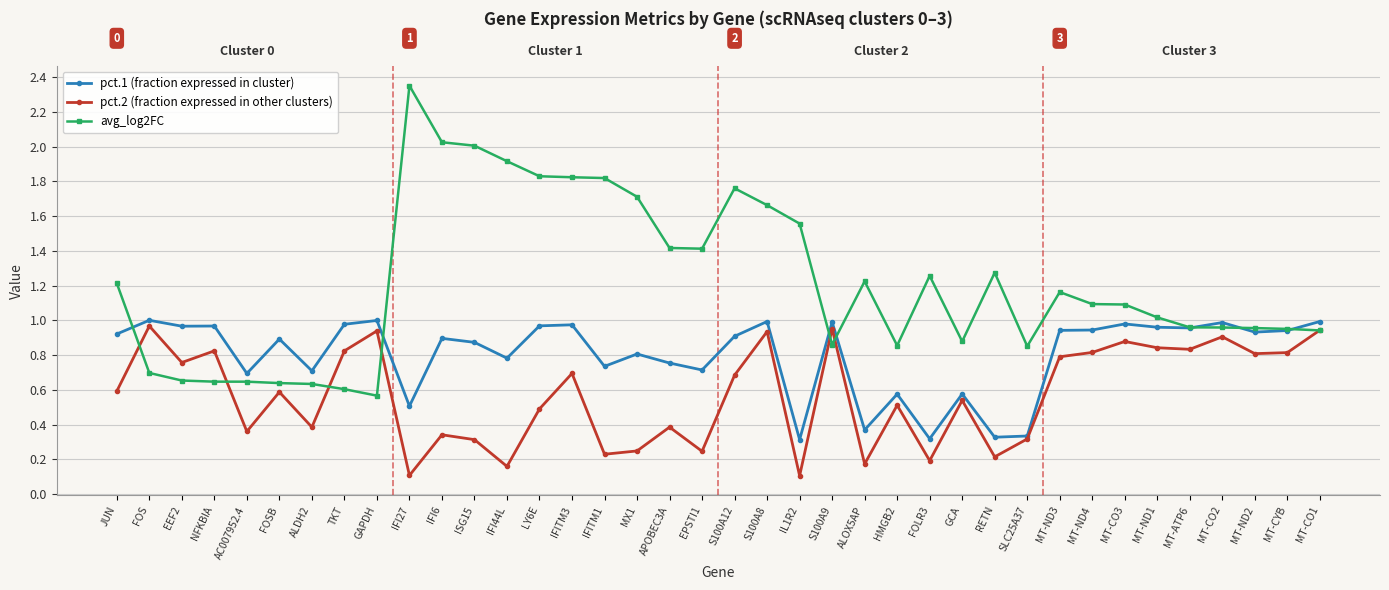

What position from the left is TKT?

8